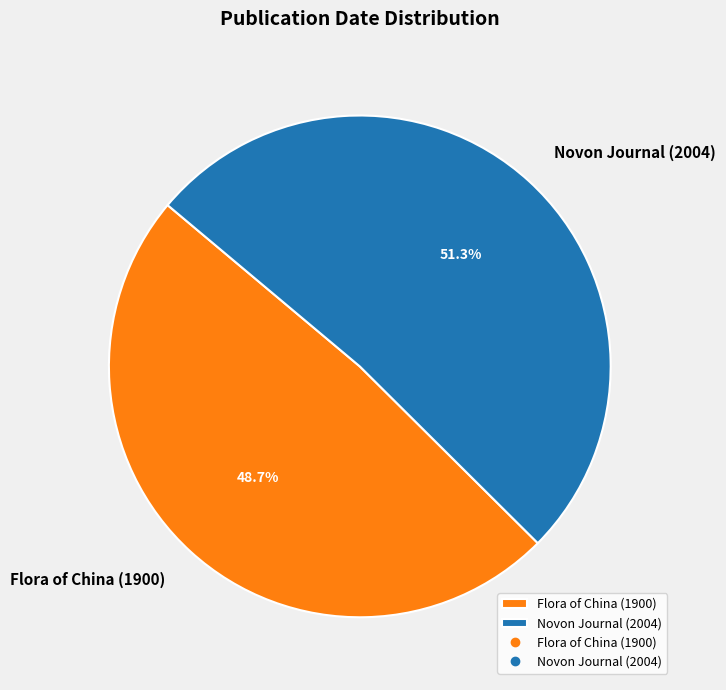

How many segments does this pie chart have?

2